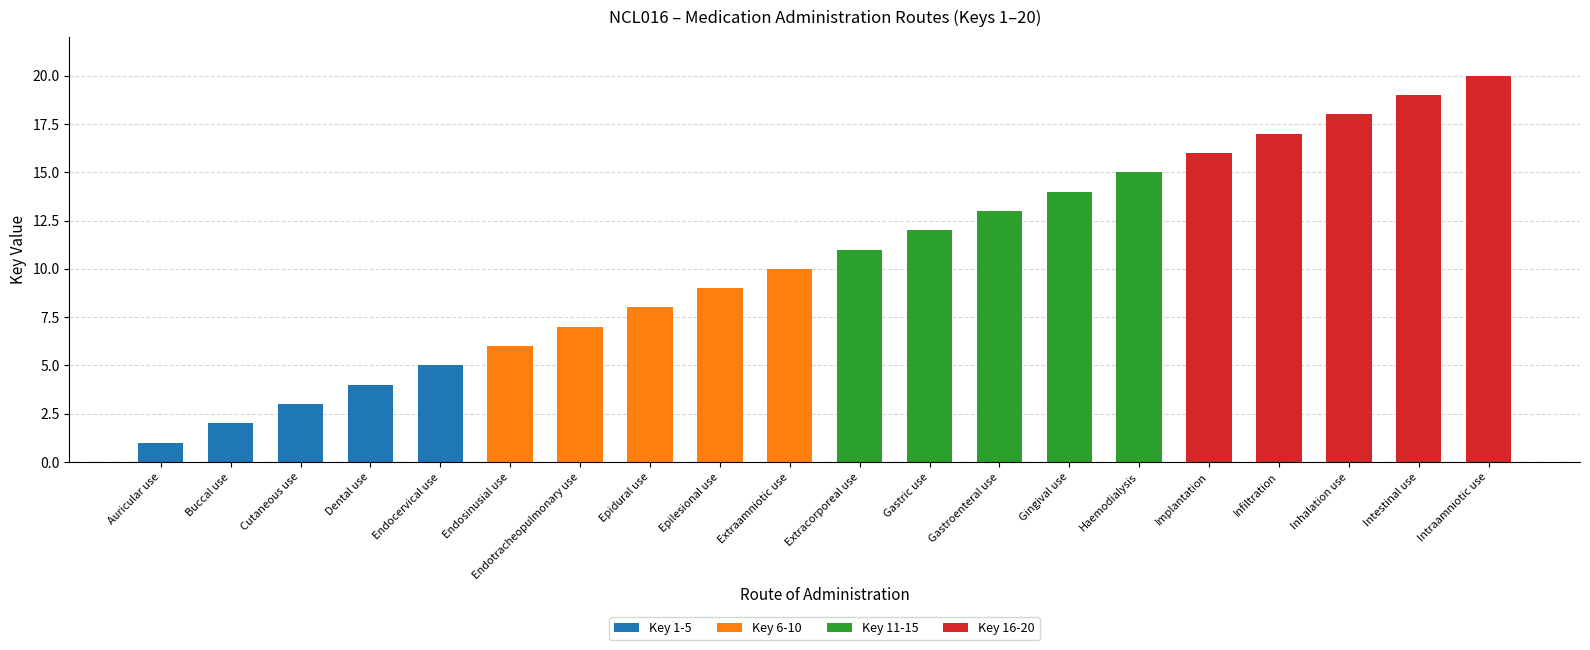

True or false: Key 1-5 has a value of -2 at Intestinal use.

False